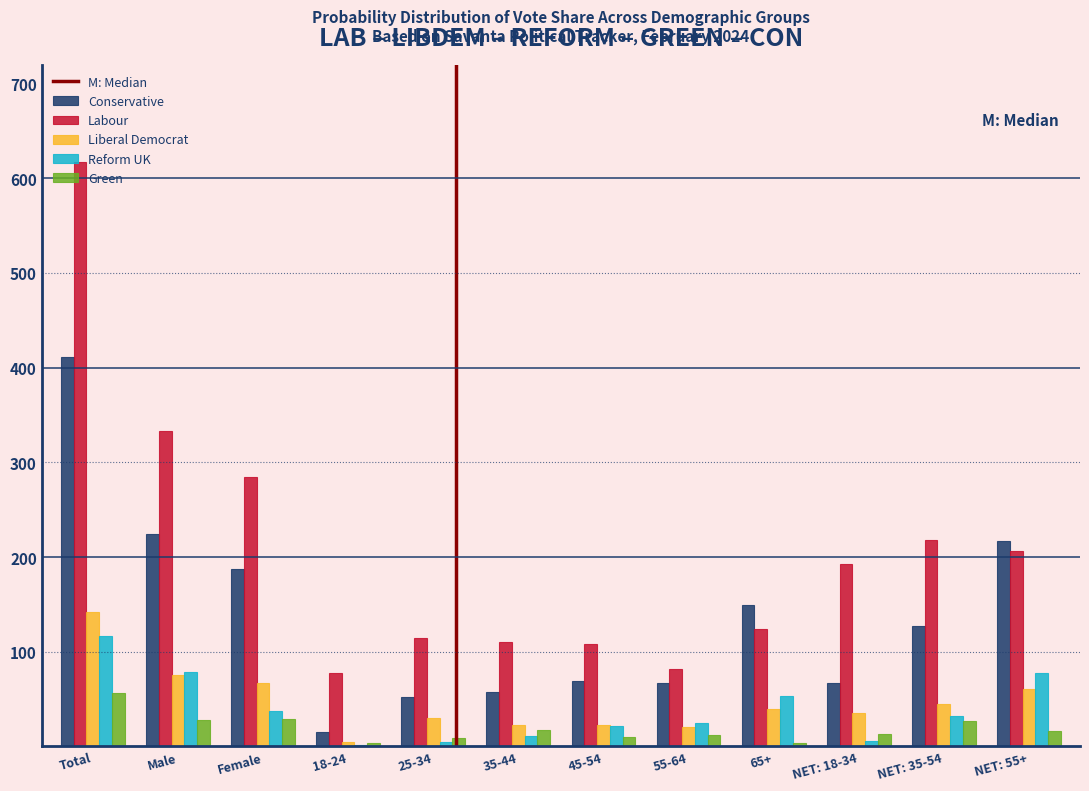

What is the highest value of the Green series?

57